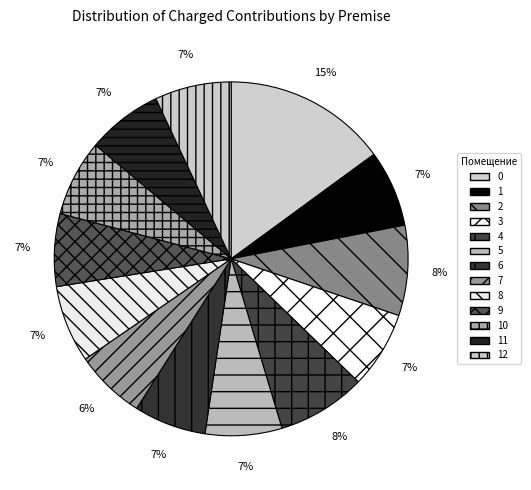

Count the number of slices in the pie.

13